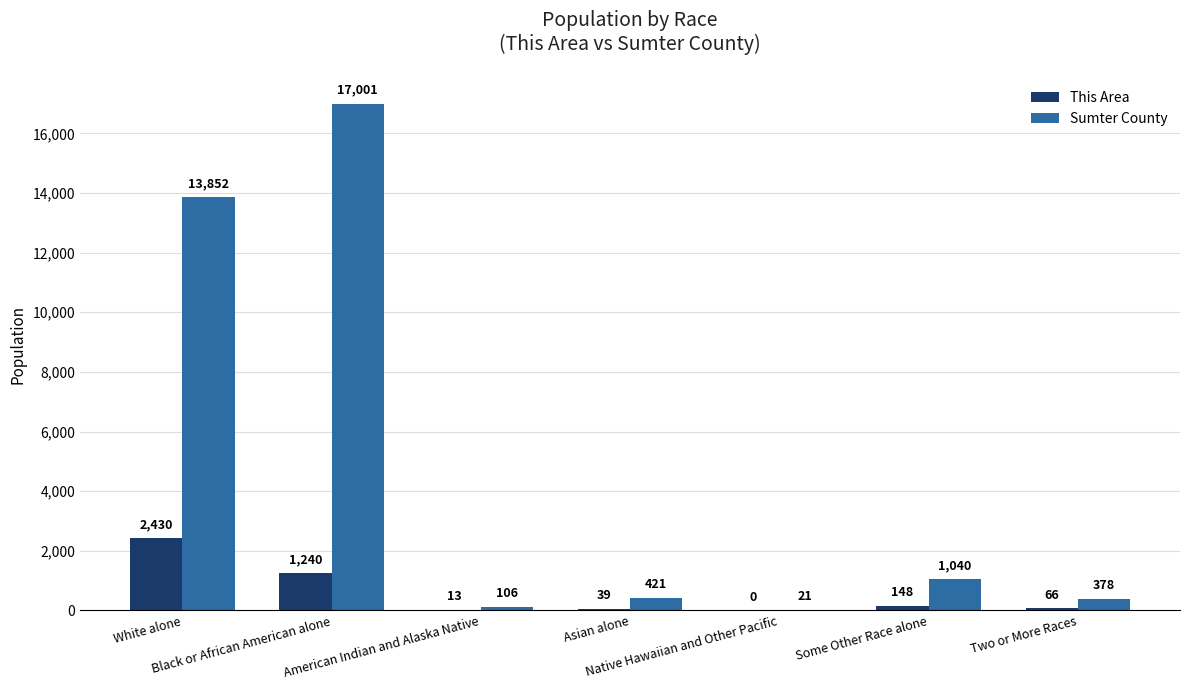

Which series has the largest total across all categories?

Sumter County